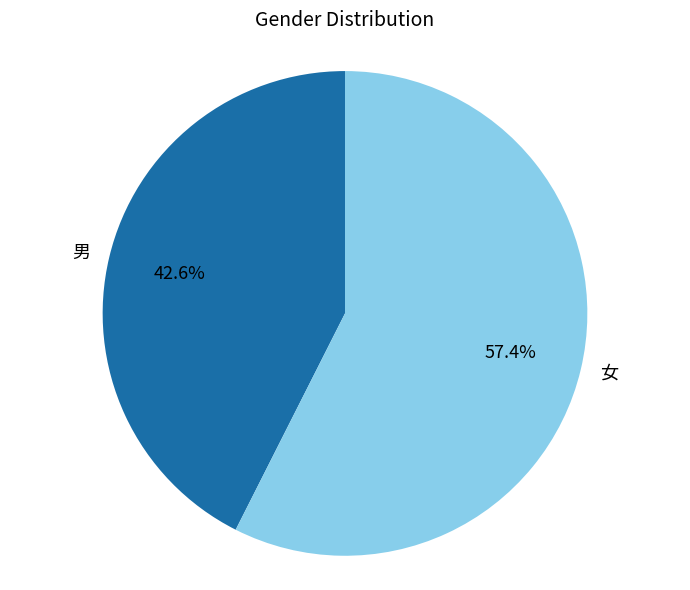

What percentage is the 女 slice, to the nearest percent?

57%